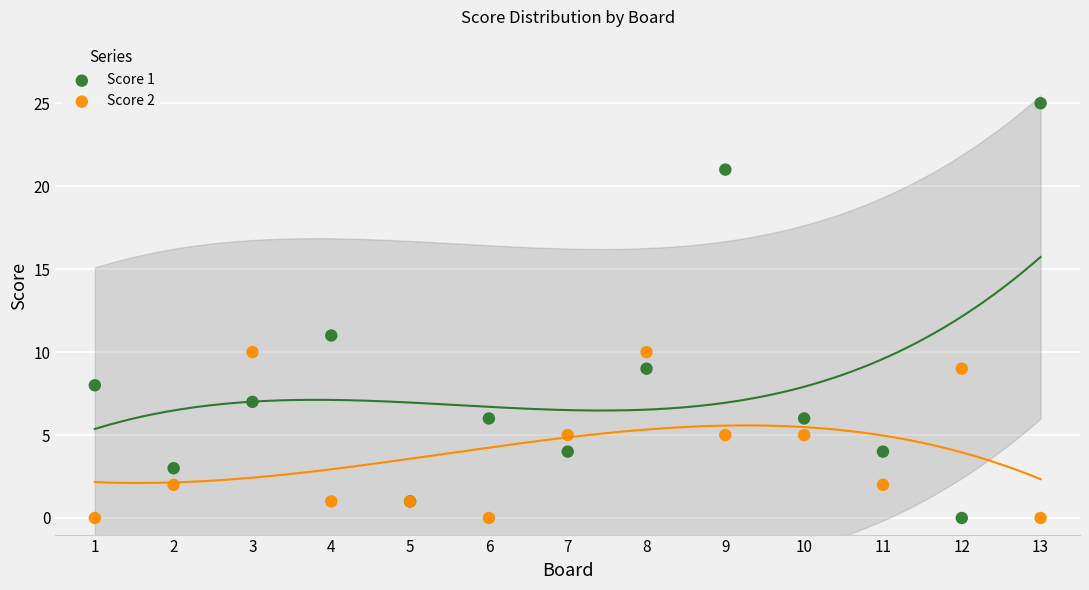

Which series has the largest Y range (max minus min)?

Score 1